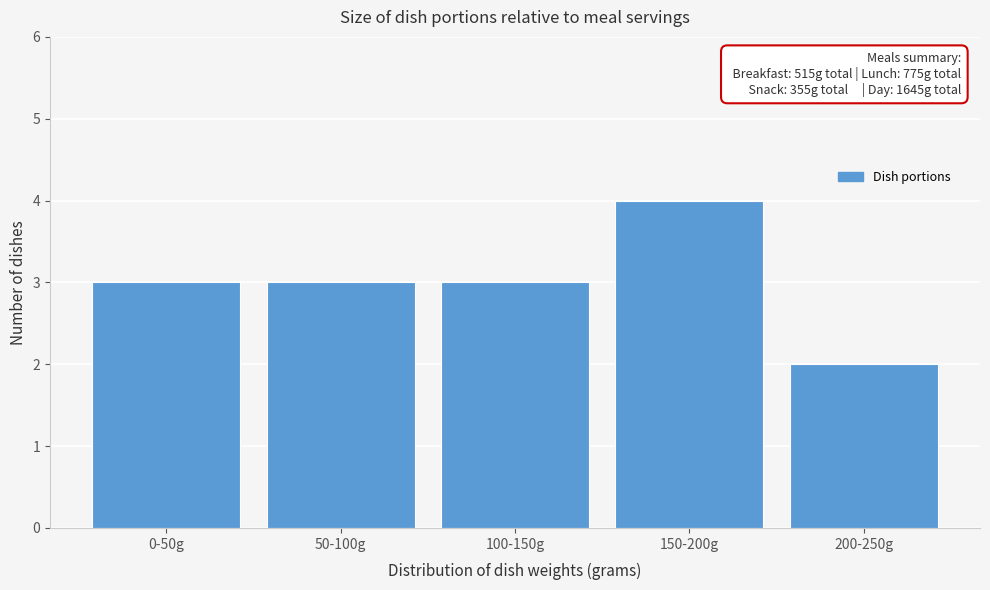

Reading left to right, transcribe all the data shown in this chart.

0-50g=3	50-100g=3	100-150g=3	150-200g=4	200-250g=2